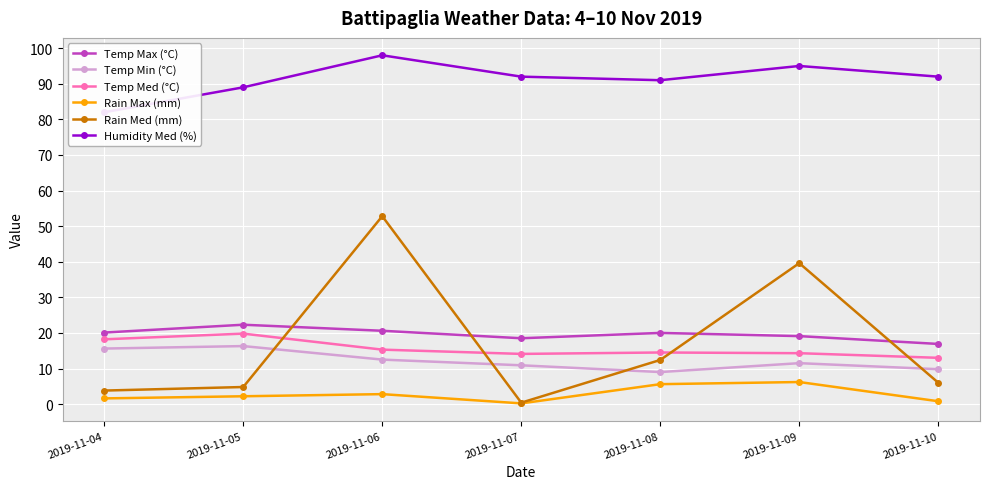

How many lines are shown in the chart?

6